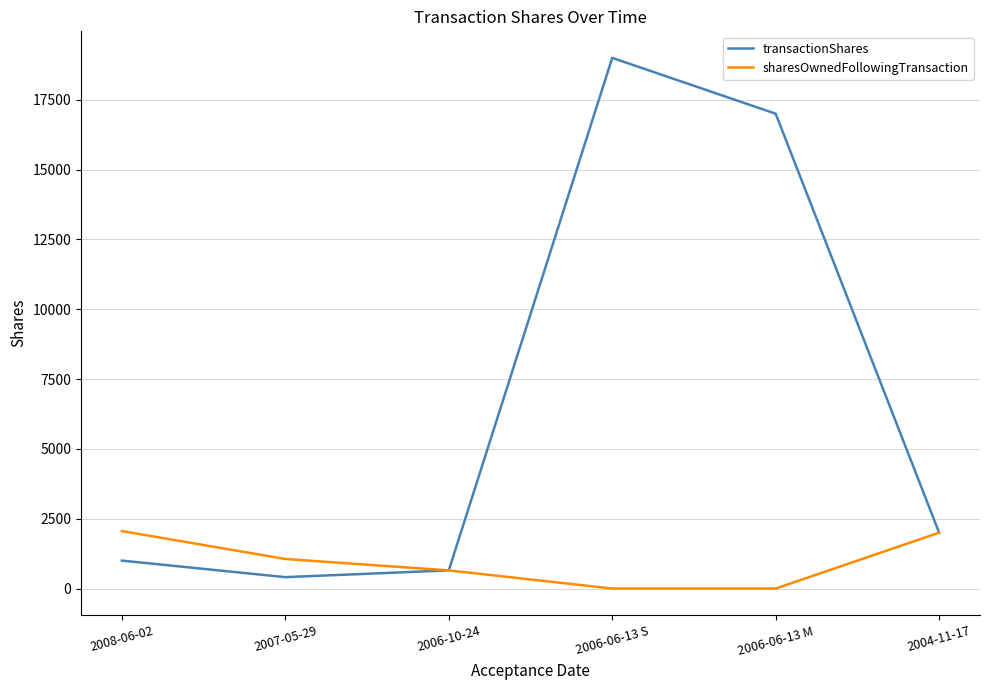

How many interior local valleys does the transactionShares series have?

1